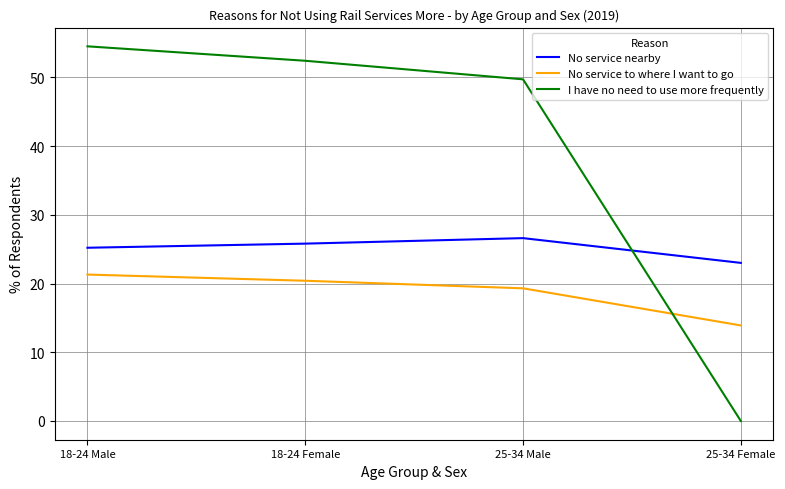

What are all the series names shown in the legend?

No service nearby, No service to where I want to go, I have no need to use more frequently